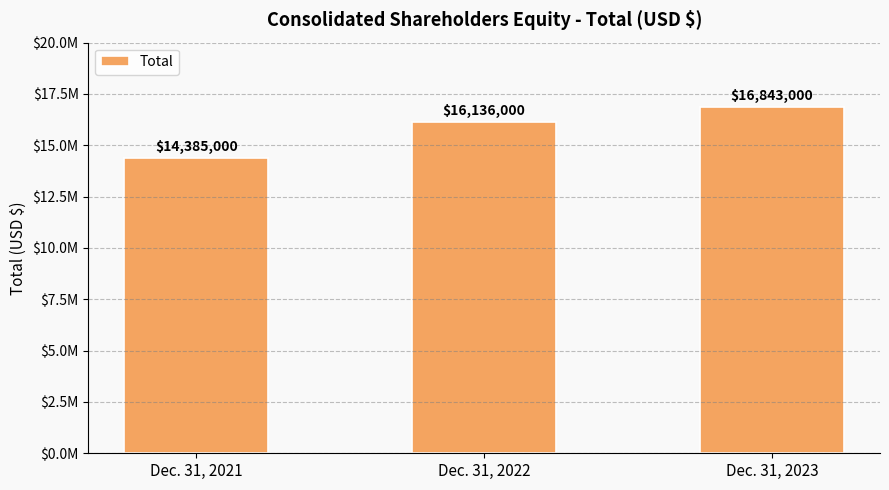

What is the difference between the maximum and second lowest values?

707000